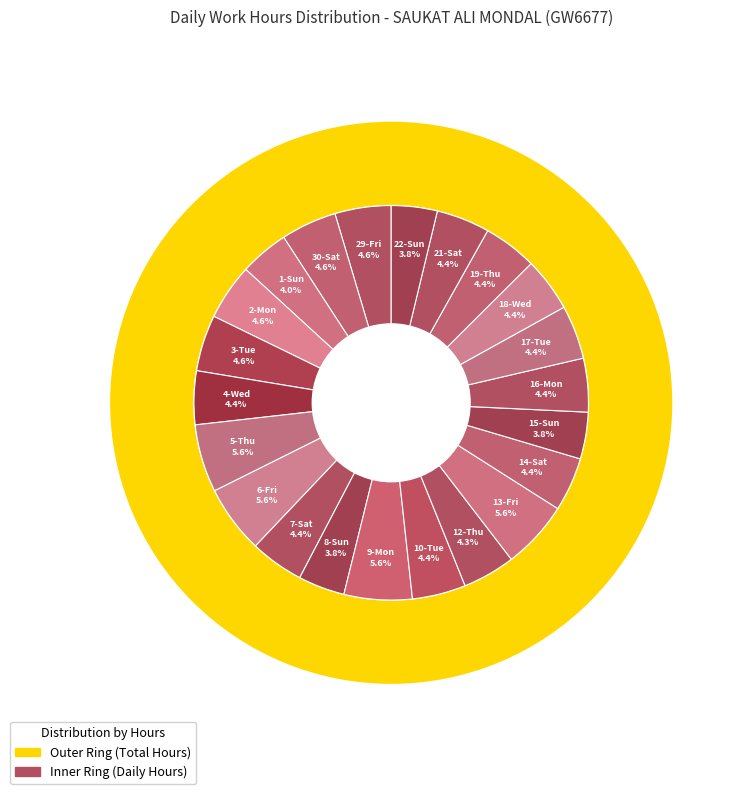

True or false: 17-Tue accounts for 4% of the total.

True